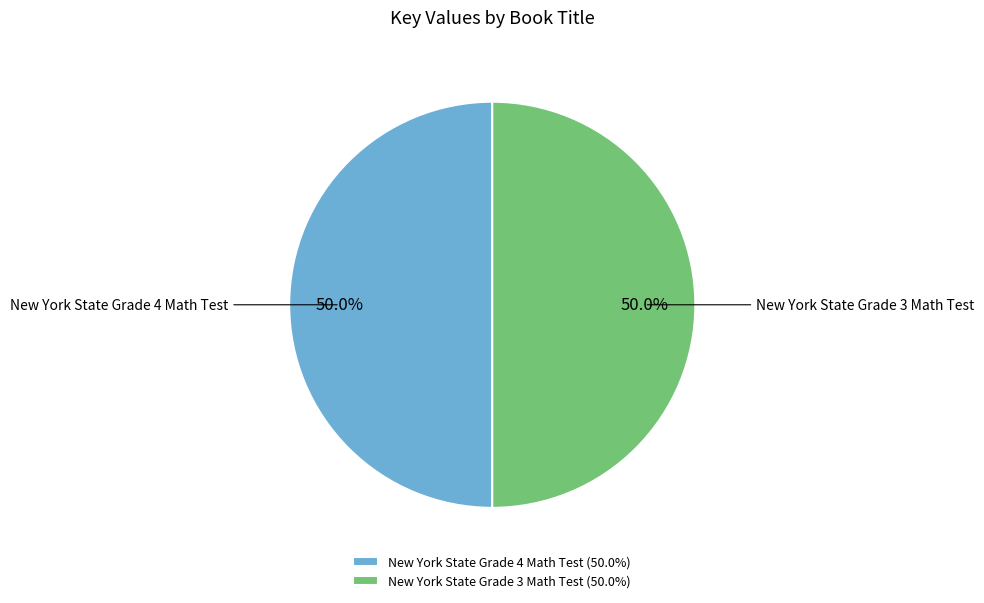

Approximately how many times larger is the value at New York State Grade 4 Math Test compared to New York State Grade 3 Math Test?

1.0